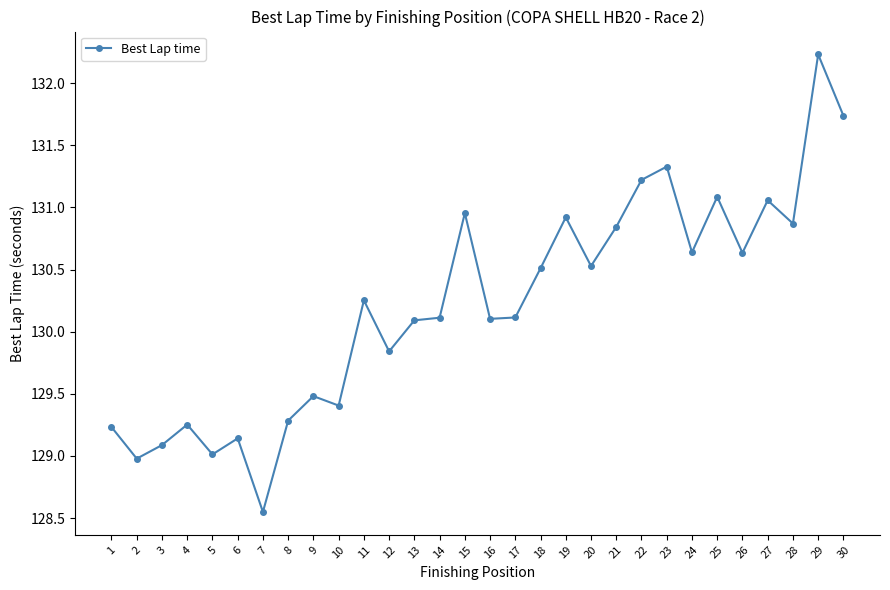

How many categories are shown in the chart?

30